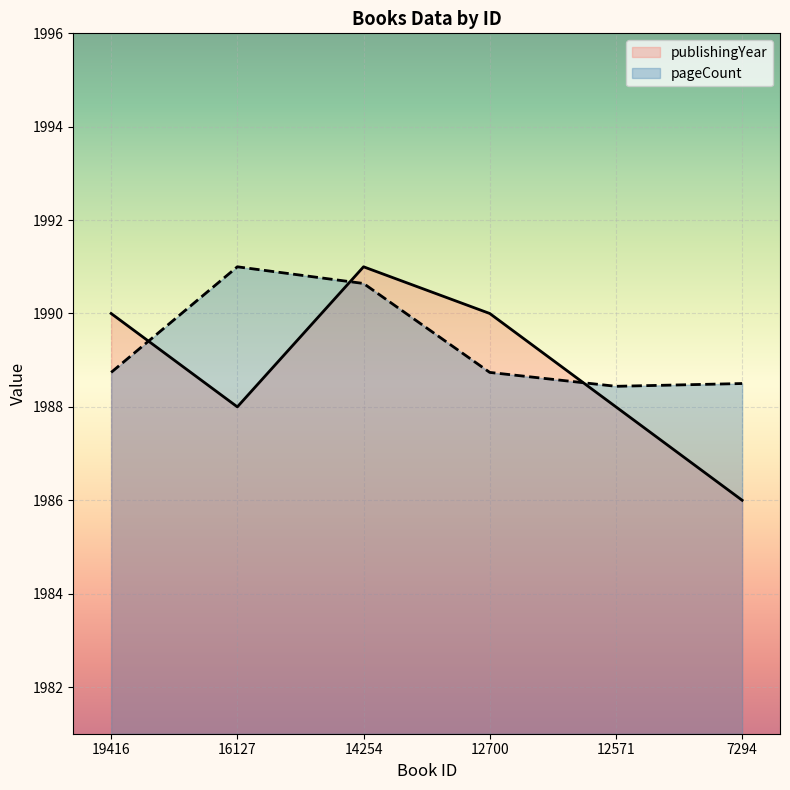

List the labels in order of pageCount value, largest first.

16127, 14254, 19416, 12700, 7294, 12571